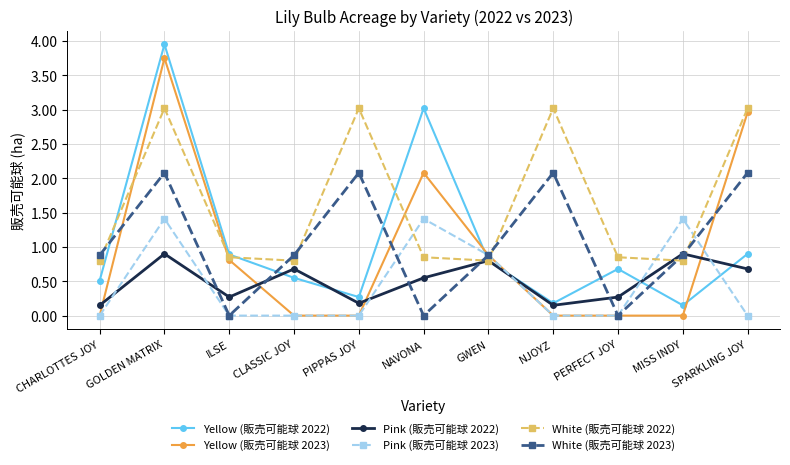

Is this an area chart (filled region under the line)?

No